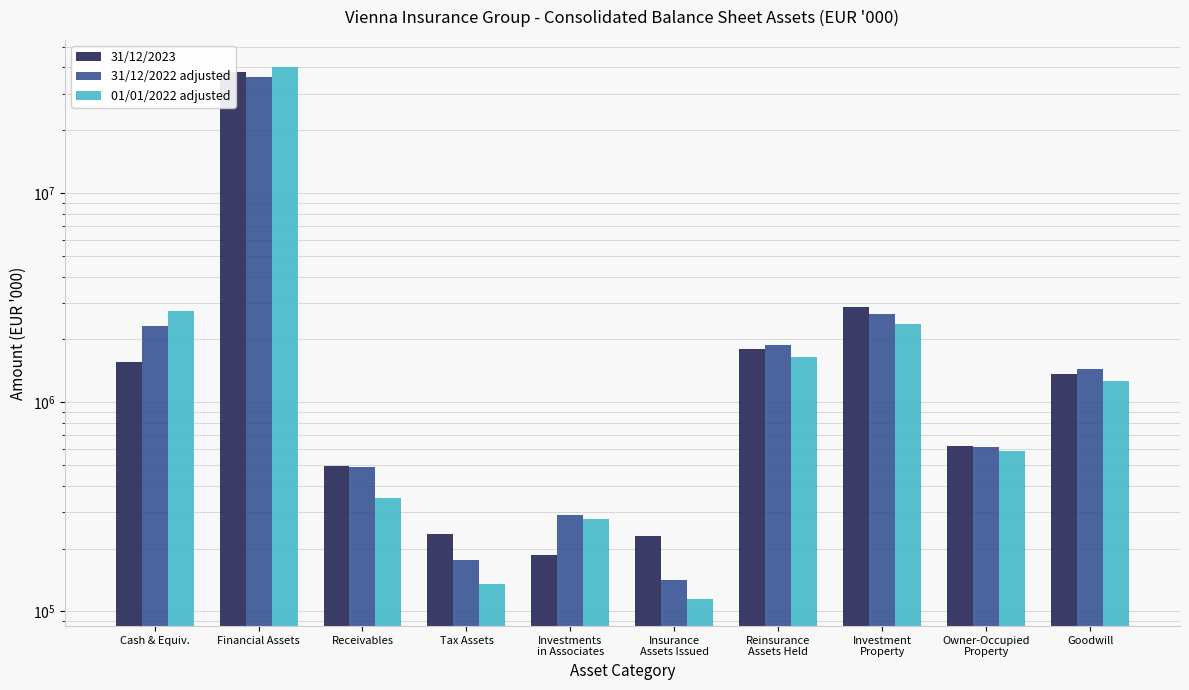

What is the label of the 4th bar from the left?

Tax Assets